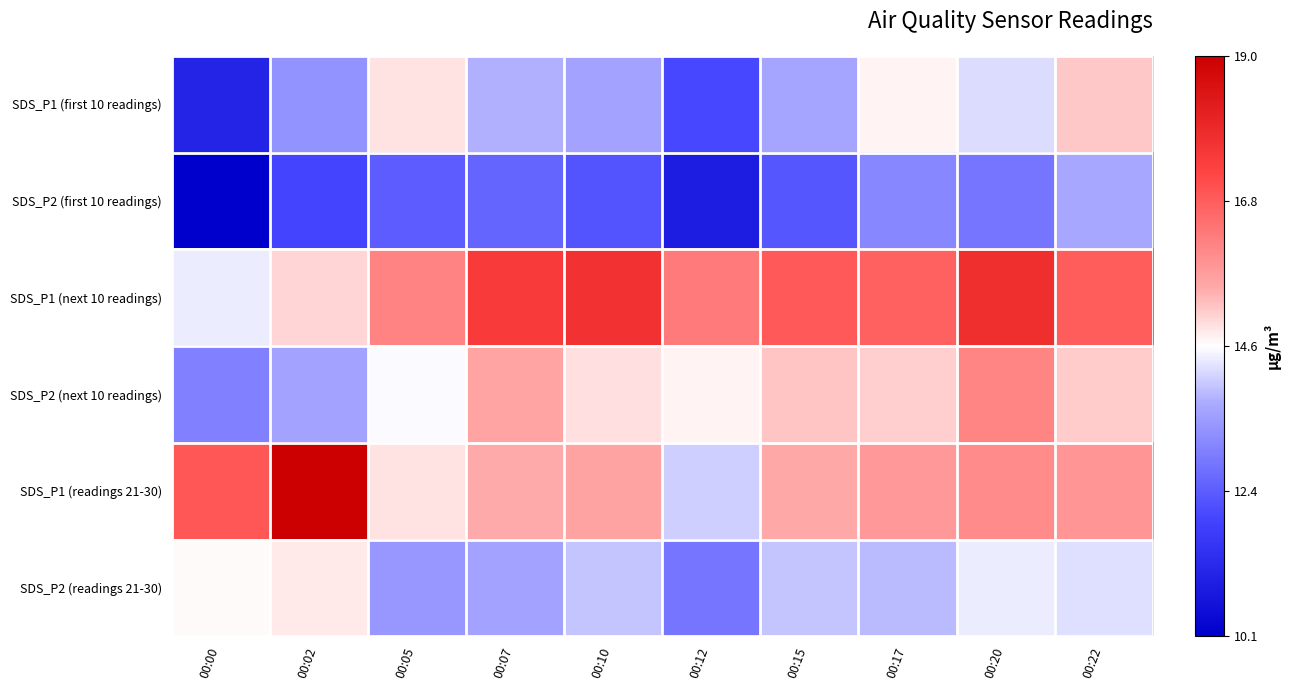

Which series has the largest total across all categories?

SDS_P1 (next 10 readings)